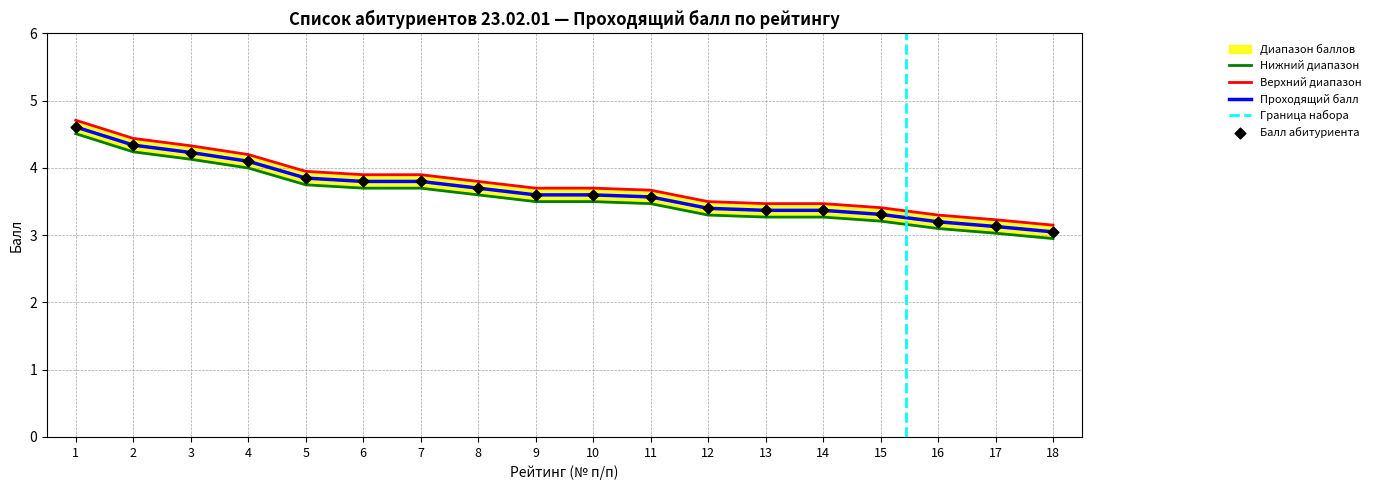

Which series reaches the maximum Y coordinate?

Верхний диапазон